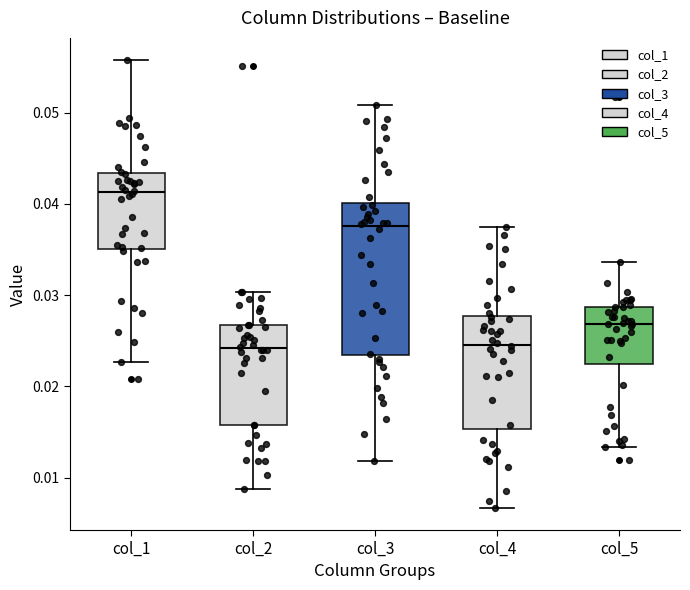

Which box's median line is the highest?

col_1